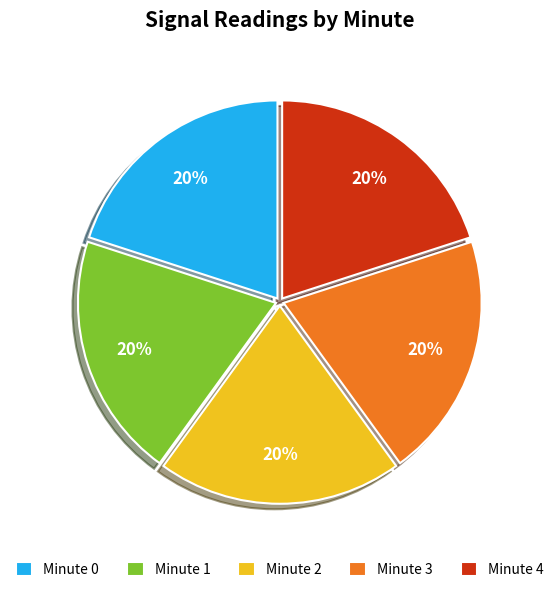

What is the ratio of the value at Minute 1 to the value at Minute 0?

1.0